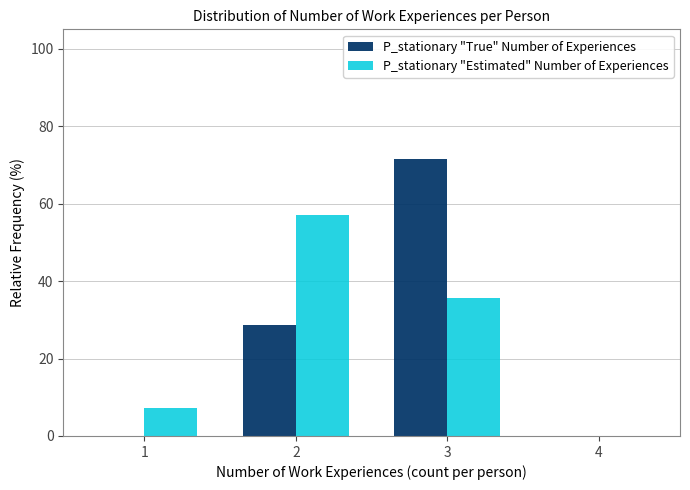

Reading left to right, transcribe this chart: for each range on the x-axis, give the height of each series' bar. The values are not printed on the chart, so give them approximately, as read against the axis.

0.5 to 1.5: P_stationary "True" Number of Experiences=0	P_stationary "Estimated" Number of Experiences=8
1.5 to 2.5: P_stationary "True" Number of Experiences=28	P_stationary "Estimated" Number of Experiences=58
2.5 to 3.5: P_stationary "True" Number of Experiences=72	P_stationary "Estimated" Number of Experiences=36
3.5 to 4.5: P_stationary "True" Number of Experiences=0	P_stationary "Estimated" Number of Experiences=0